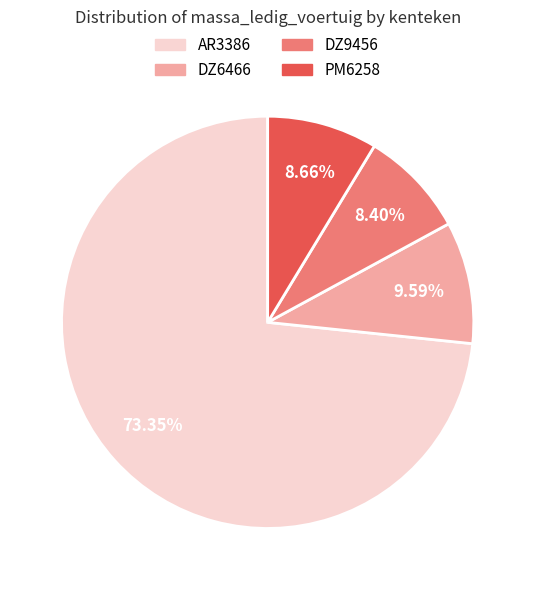

What percentage is the DZ9456 slice, to the nearest percent?

8%